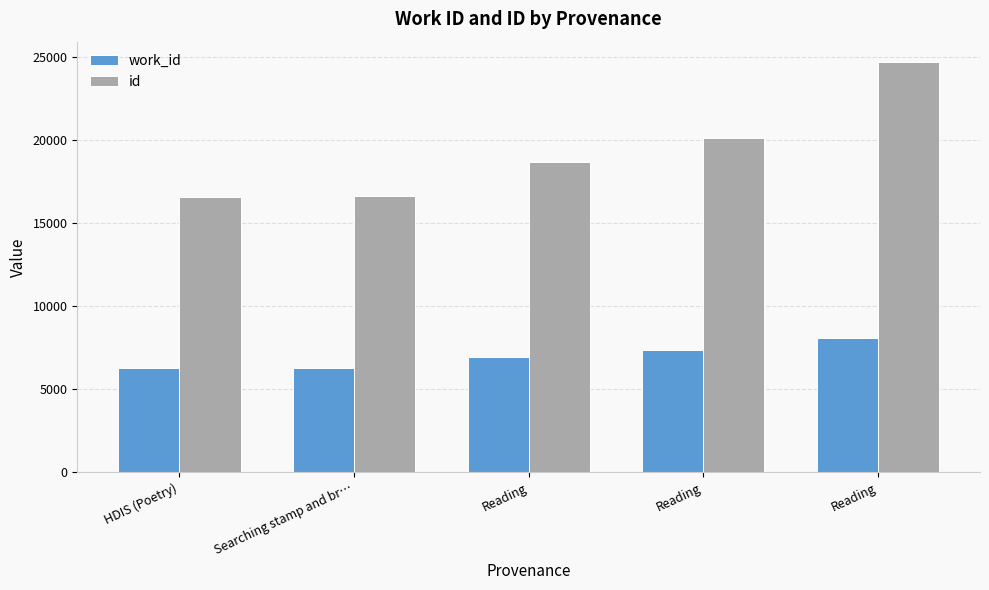

How many values in the id series are below 18652?

2